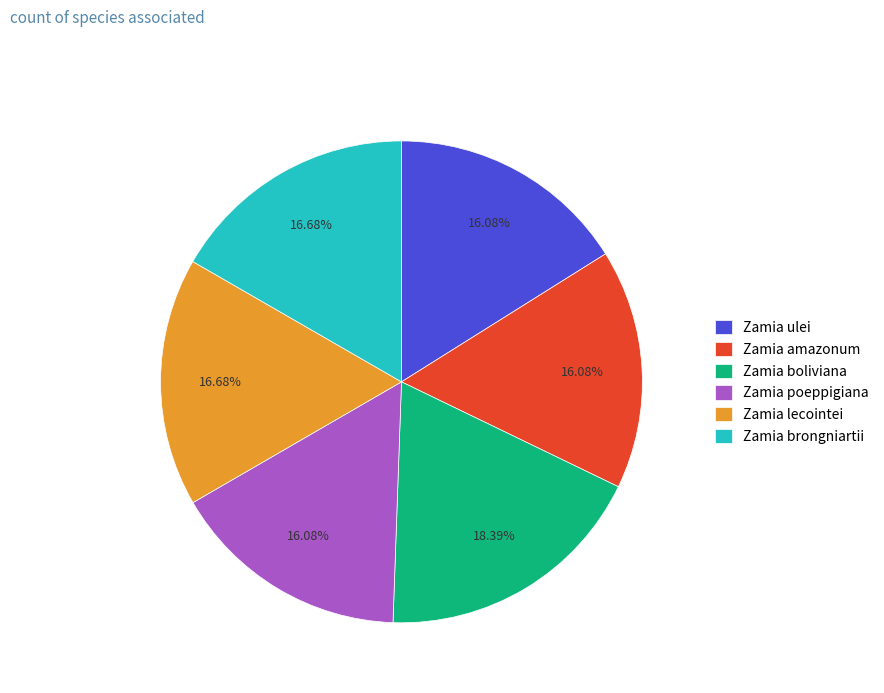

The Zamia lecointei slice represents 17% of the pie. True or false?

True